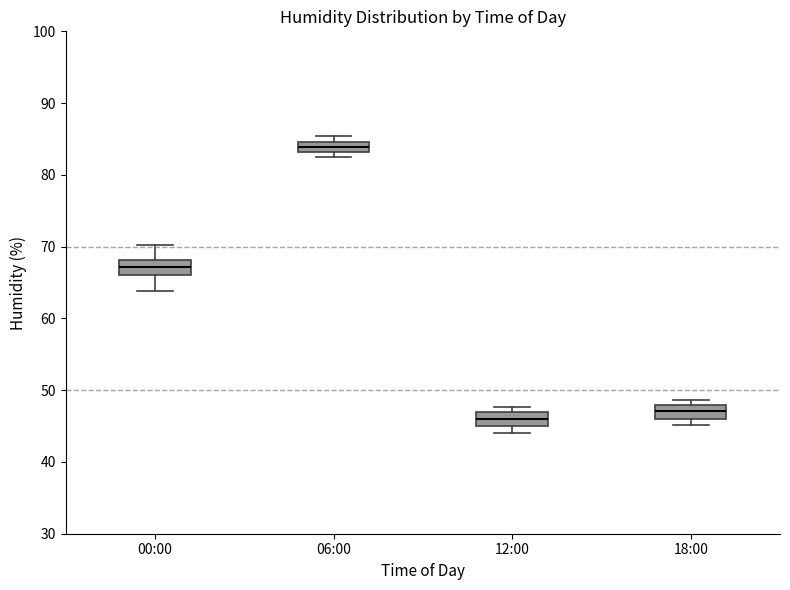

Which box has the lowest median line?

12:00